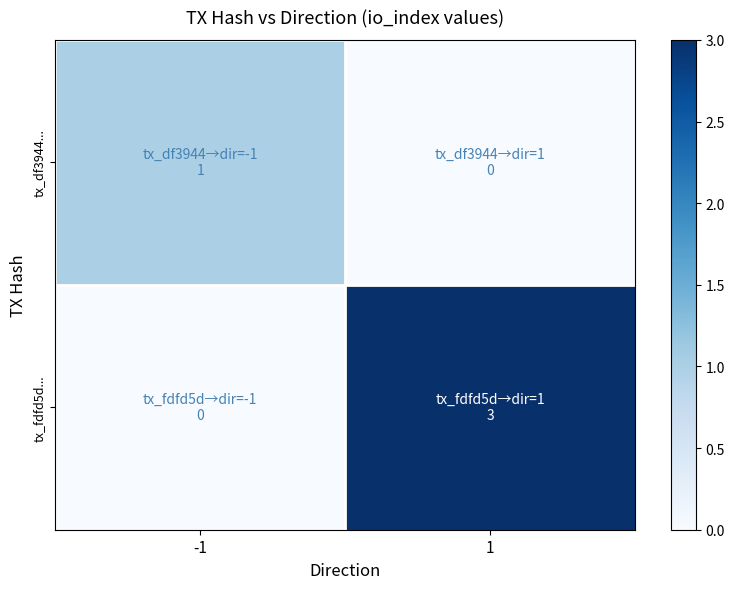

Reading left to right, extract all data points from this chart.

tx_df3944...: -1=1	1=0
tx_fdfd5d...: -1=0	1=3